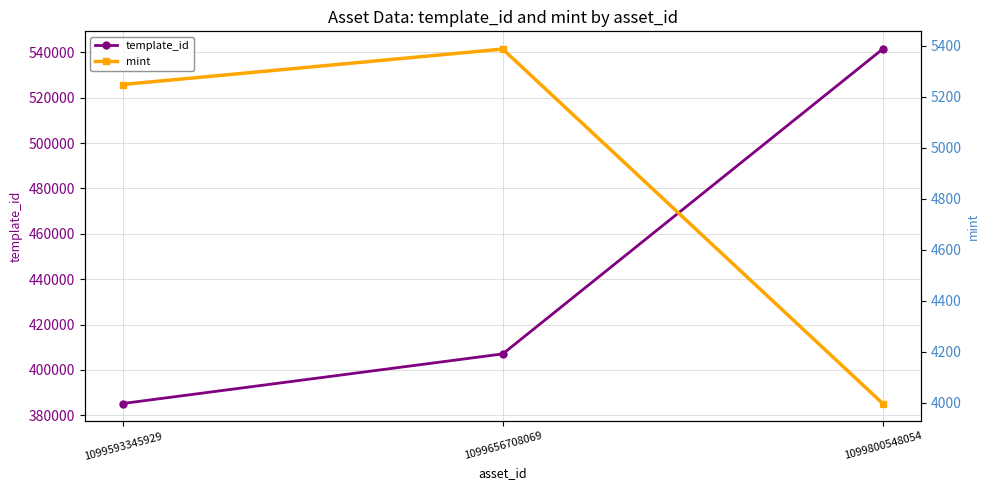

What are all the series names shown in the legend?

template_id, mint